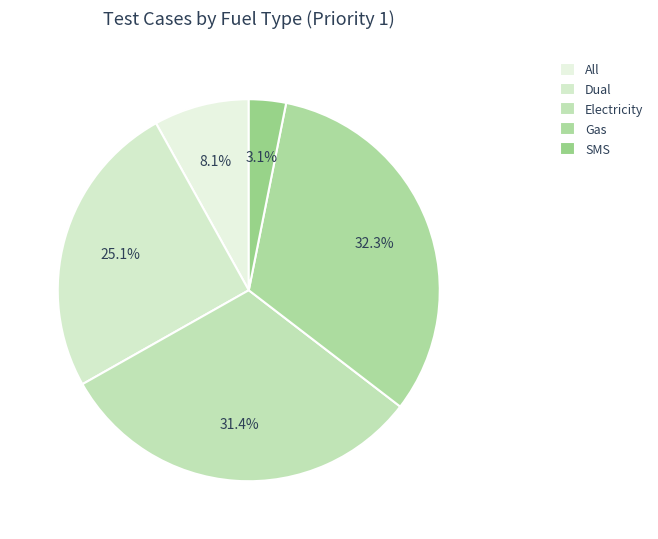

To the nearest percent, what is the average slice percentage?

20%